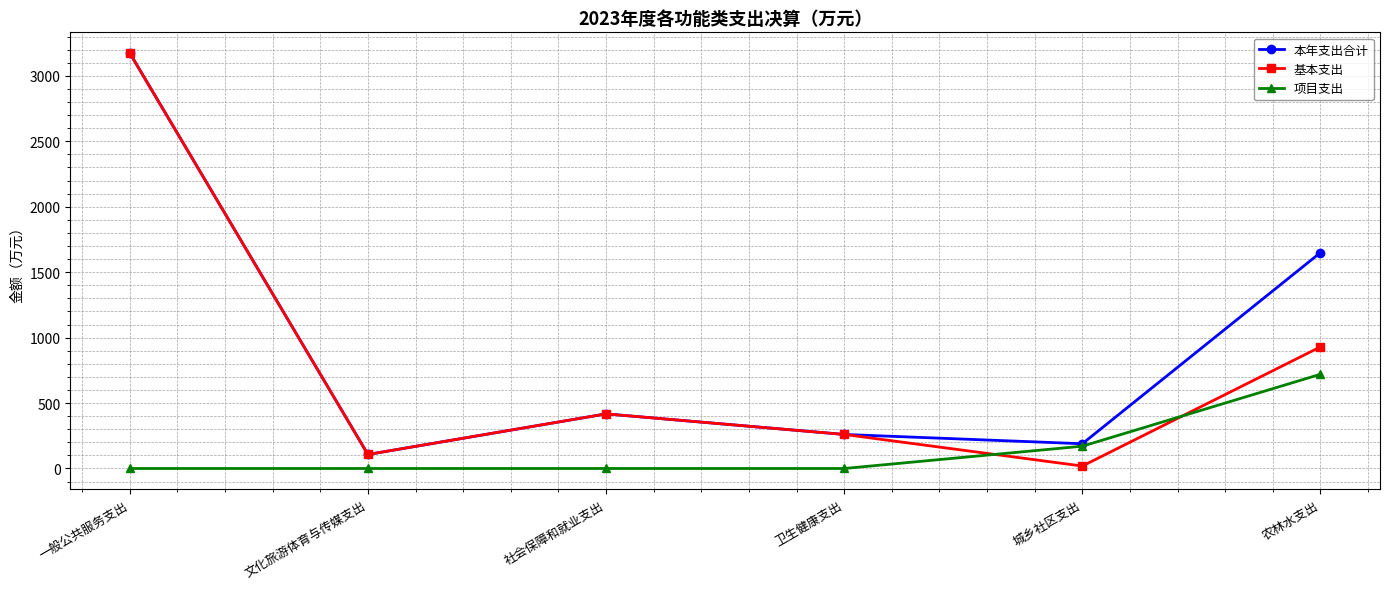

Between which two adjacent categories do 基本支出 and 项目支出 first intersect?

卫生健康支出 and 城乡社区支出